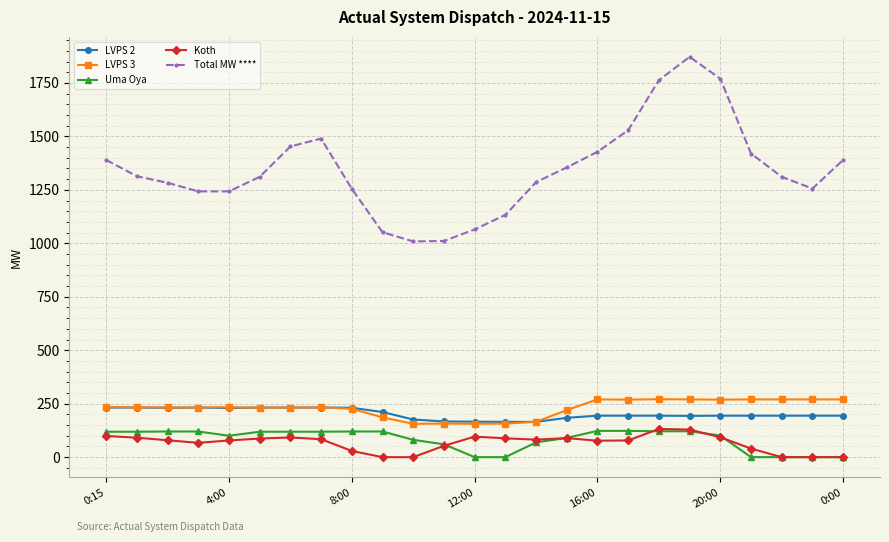

True or false: Uma Oya and Total MW **** intersect in this chart.

False